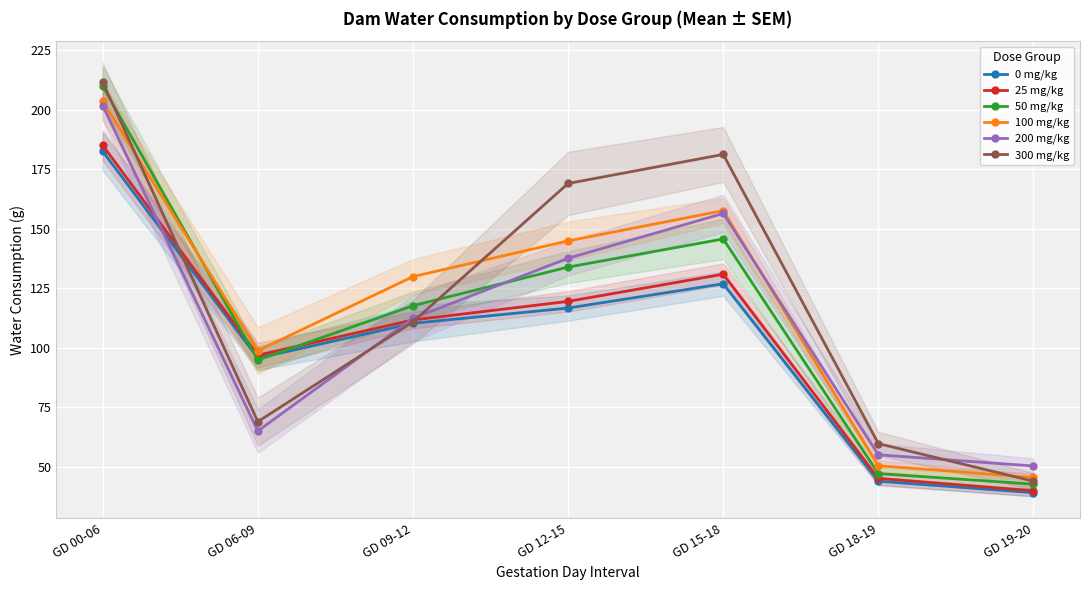

Between GD 19-20 and GD 06-09, which is larger?

GD 06-09